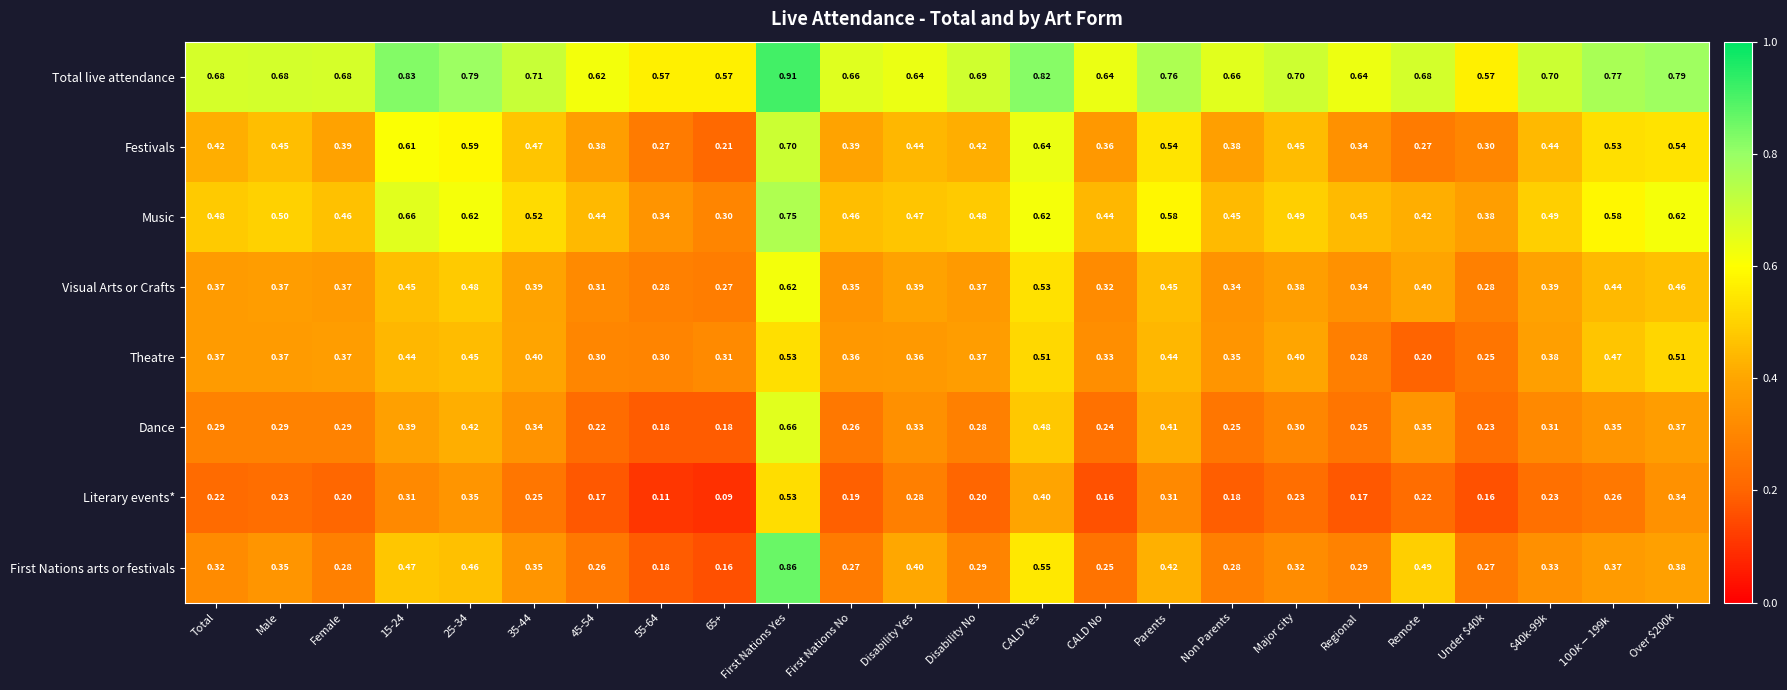

At Over $200k, list the series in order from largest to smallest.

Total live attendance, Music, Festivals, Theatre, Visual Arts or Crafts, First Nations arts or festivals, Dance, Literary events*